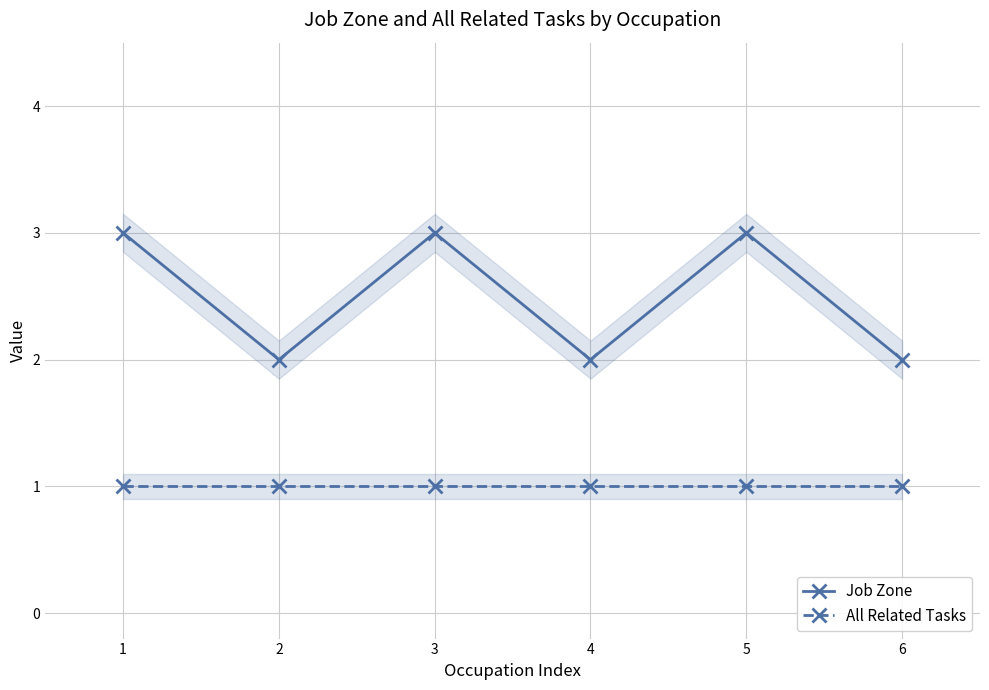

What is the total value across all series at 1?

4